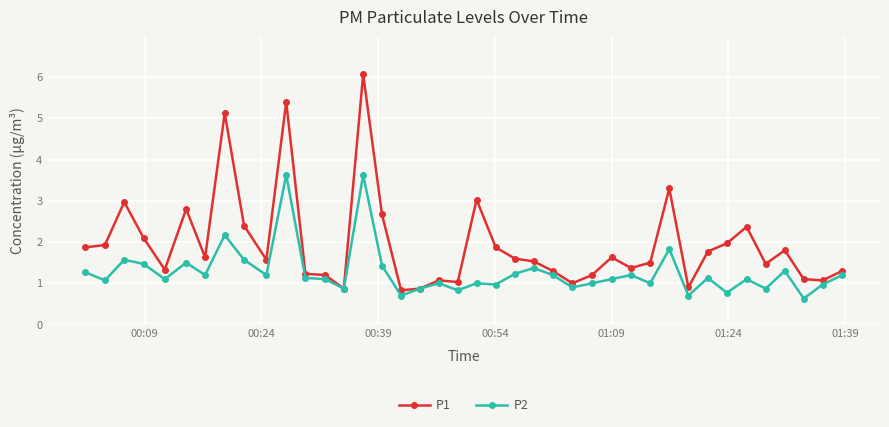

True or false: P1 has more than 1 interior local peaks.

True